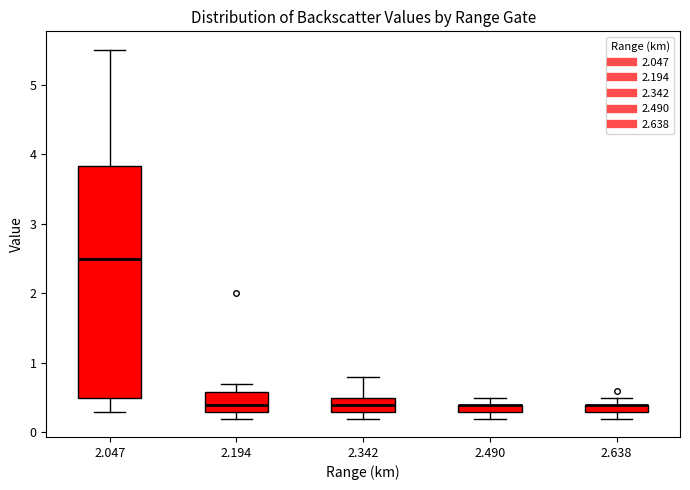

Which box is the tallest, from its lower edge to its upper edge?

2.047